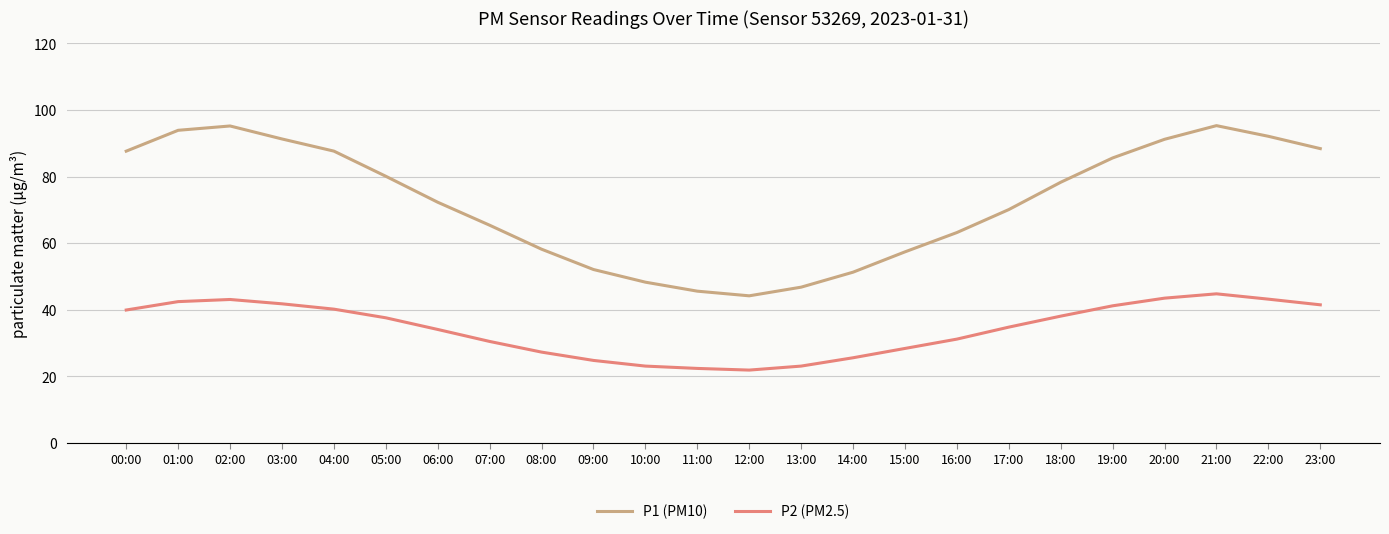

Where does the P1 (PM10) series first go above 78?

00:00